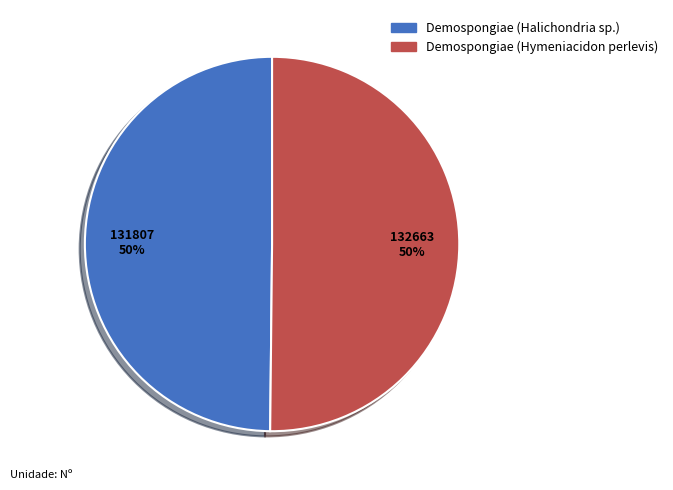

True or false: Demospongiae (Halichondria sp.) accounts for 38% of the total.

False